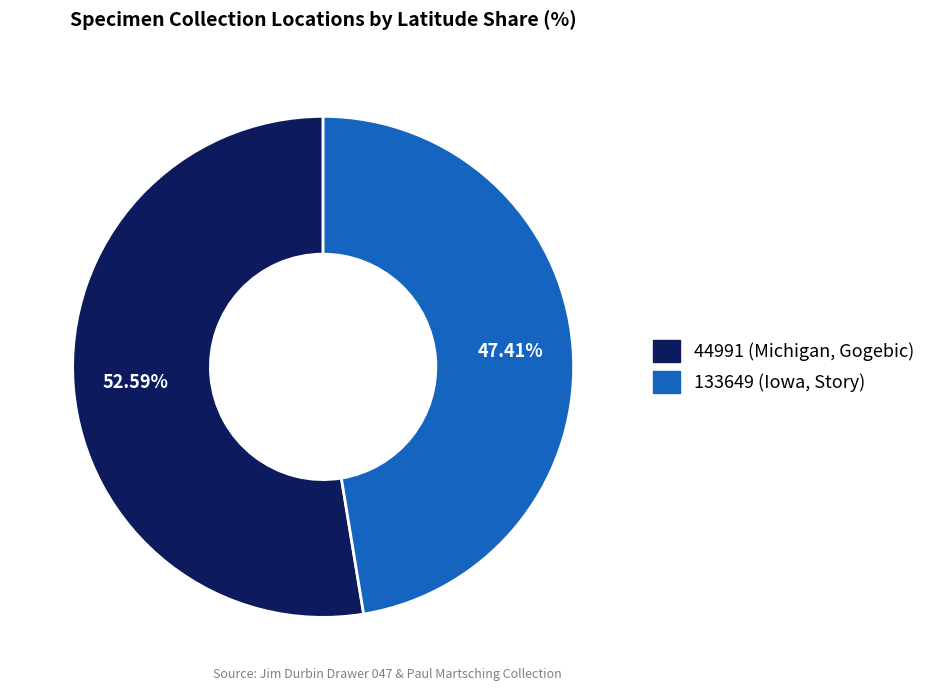

What percentage is the 44991 (Michigan, Gogebic) slice, to the nearest percent?

53%